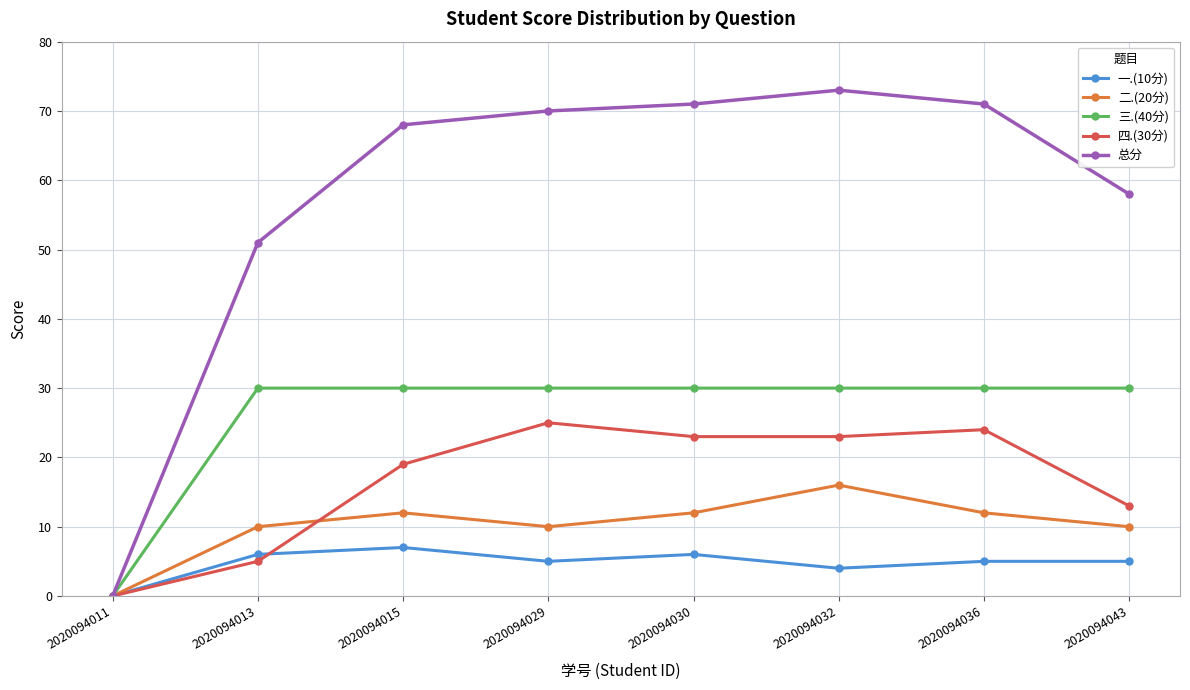

Reading left to right, what are all the values shown in this chart?

一.(10分): 0	6	7	5	6	4	5	5
二.(20分): 0	10	12	10	12	16	12	10
三.(40分): 0	30	30	30	30	30	30	30
四.(30分): 0	5	19	25	23	23	24	13
总分: 0	51	68	70	71	73	71	58